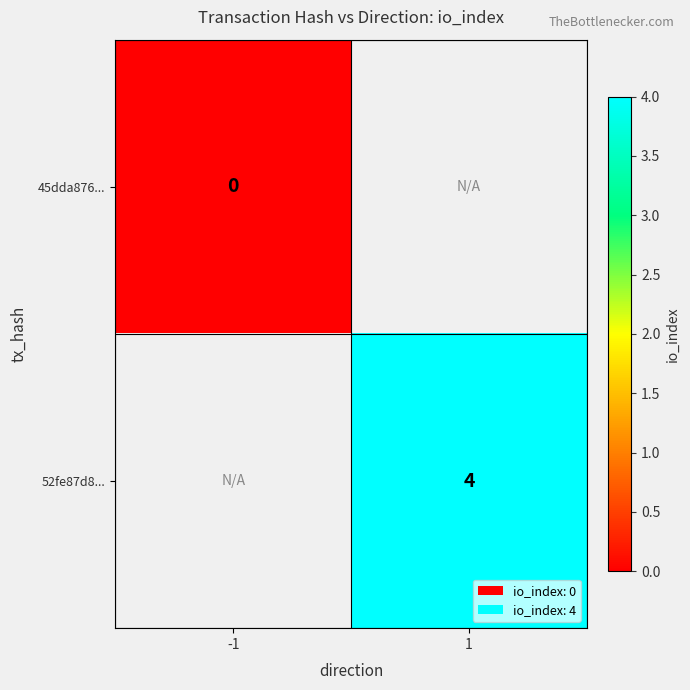

True or false: 52fe87d8... has a value of 4 at 1.

True